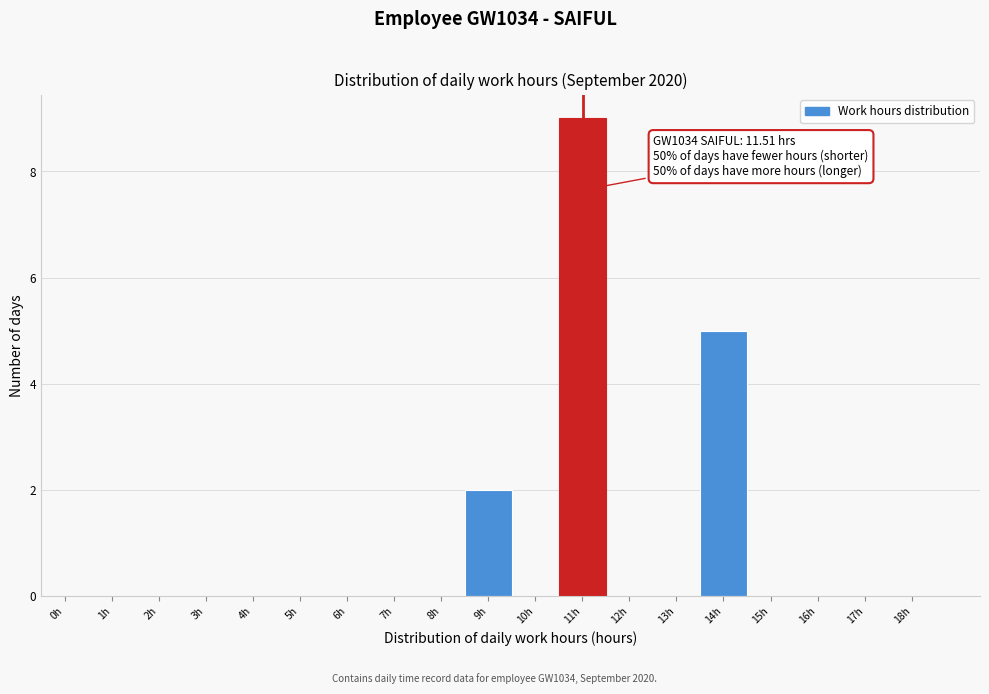

Reading left to right, transcribe all the data shown in this chart.

0h=0	1h=0	2h=0	3h=0	4h=0	5h=0	6h=0	7h=0	8h=0	9h=2	10h=0	11h=9	12h=0	13h=0	14h=5	15h=0	16h=0	17h=0	18h=0